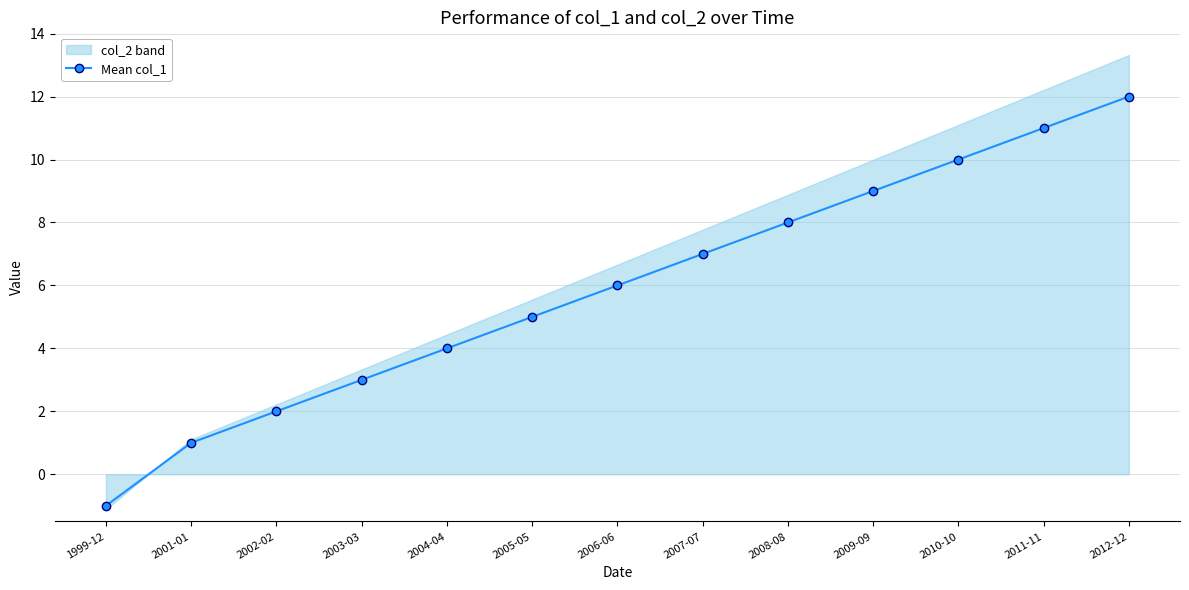

Rank the categories by value from lowest to highest.

1999-12, 2001-01, 2002-02, 2003-03, 2004-04, 2005-05, 2006-06, 2007-07, 2008-08, 2009-09, 2010-10, 2011-11, 2012-12